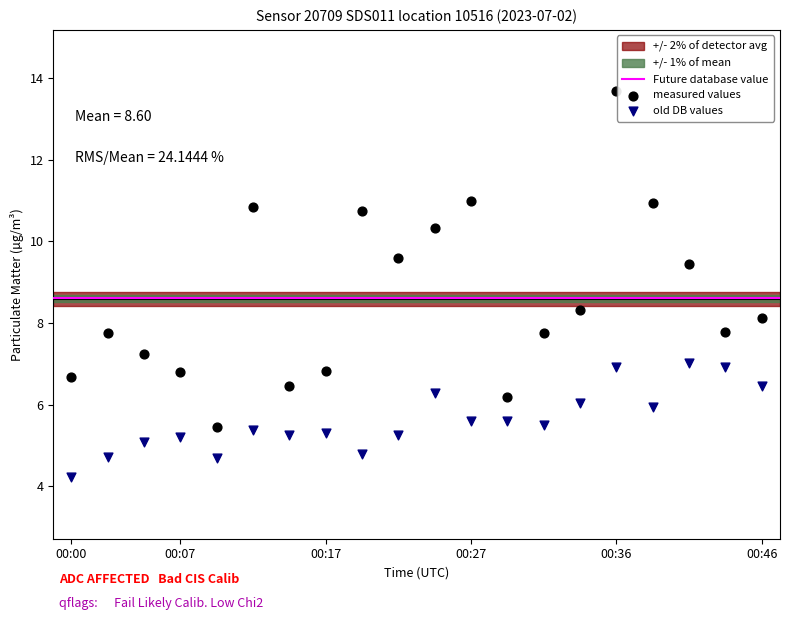

Which series contains the lowest Y value?

old DB values